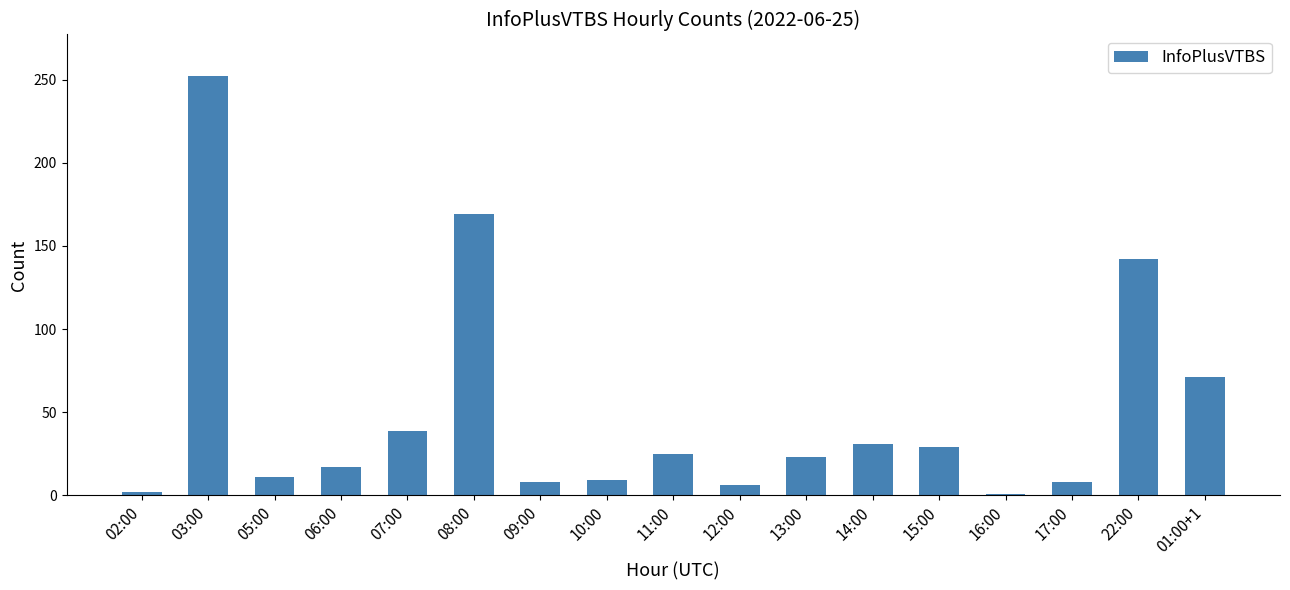

What position from the right is 12:00?

8